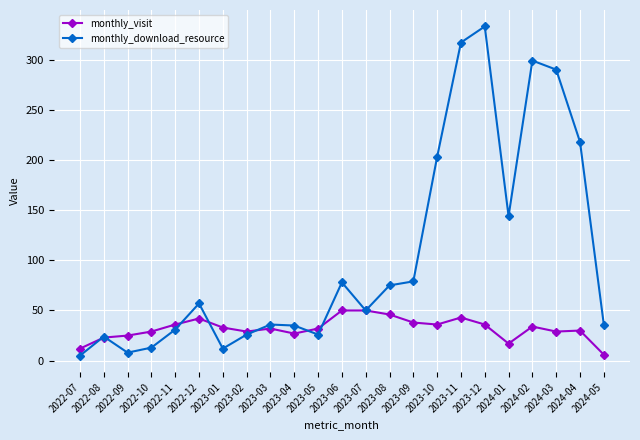

What is the difference between the maximum and second lowest values in the monthly_download_resource series?

325